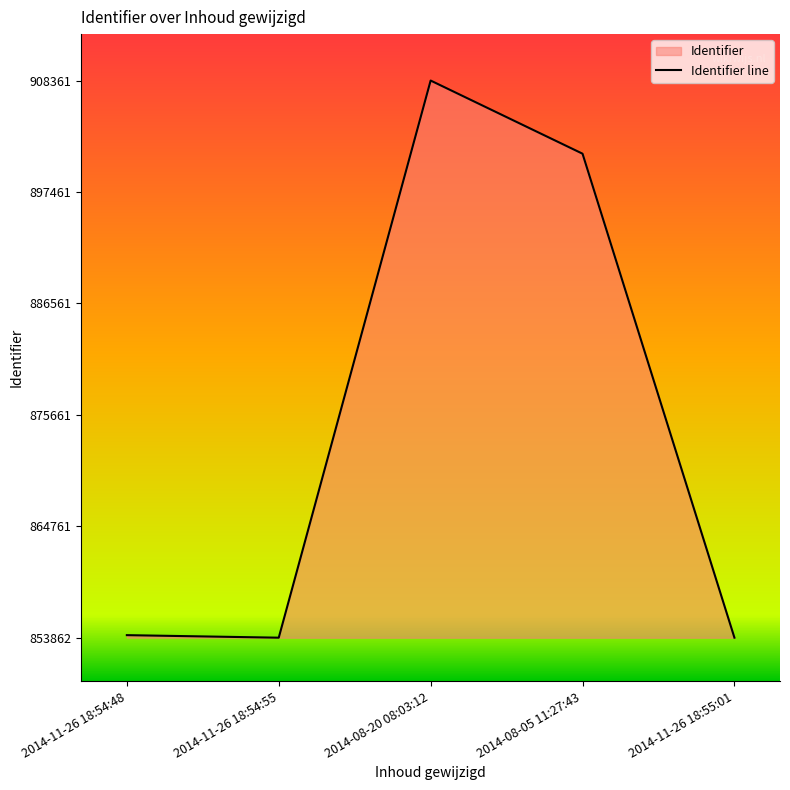

Reading left to right, extract all data points from this chart.

2014-11-26 18:54:48=854111	2014-11-26 18:54:55=853862	2014-08-20 08:03:12=908361	2014-08-05 11:27:43=901205	2014-11-26 18:55:01=853864